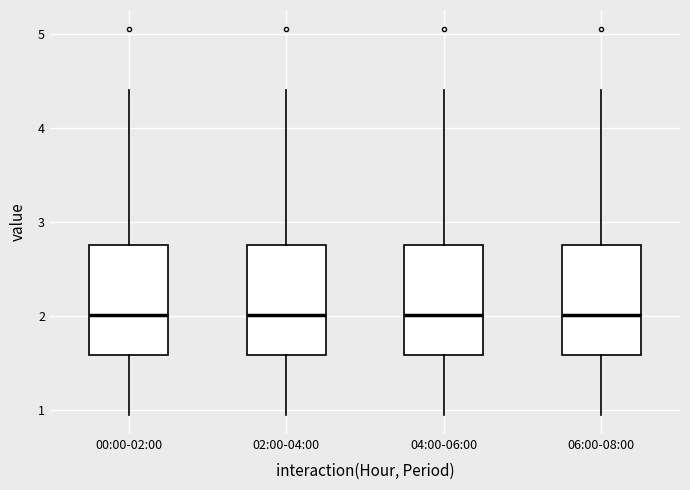

Where is the upper edge of the box for 06:00-08:00 on the y-axis? The values are not printed on the chart, so give them approximately, as read against the axis.

2.8